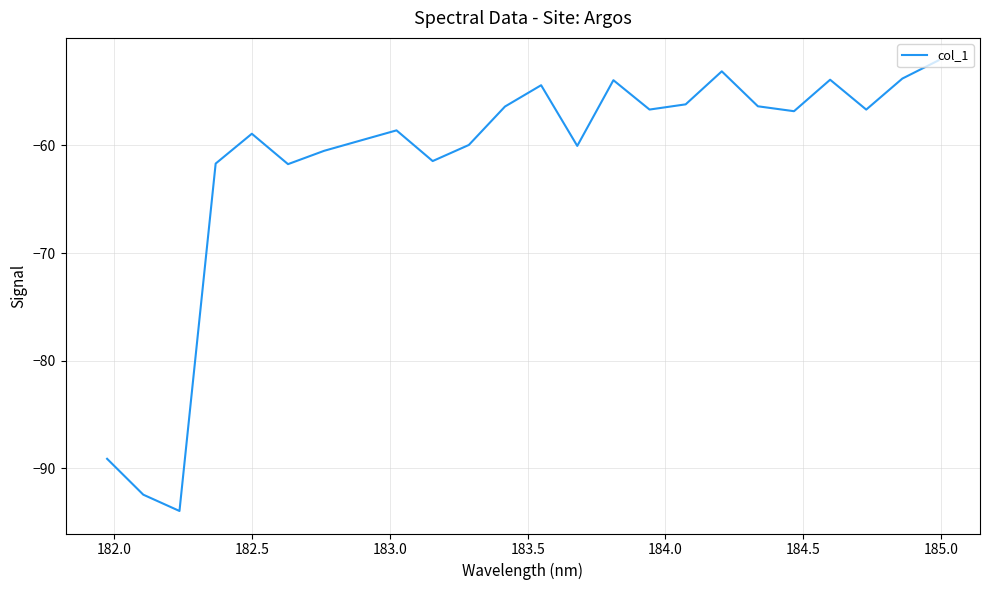

What is the minimum value shown in the chart?

-94.0